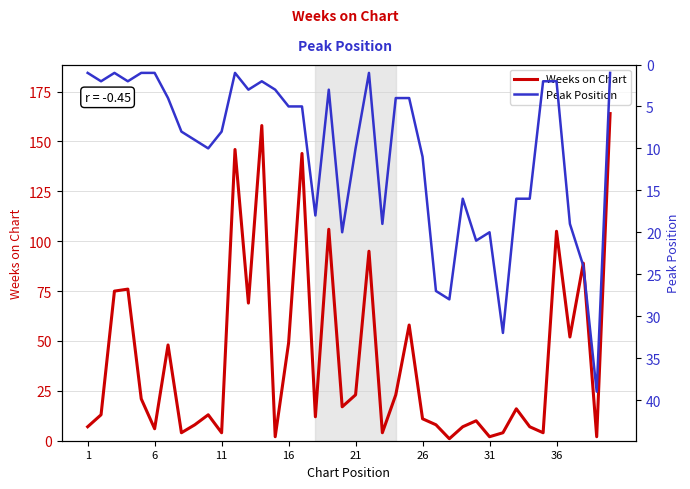

True or false: Weeks on Chart has a value of 6 at 6.

True